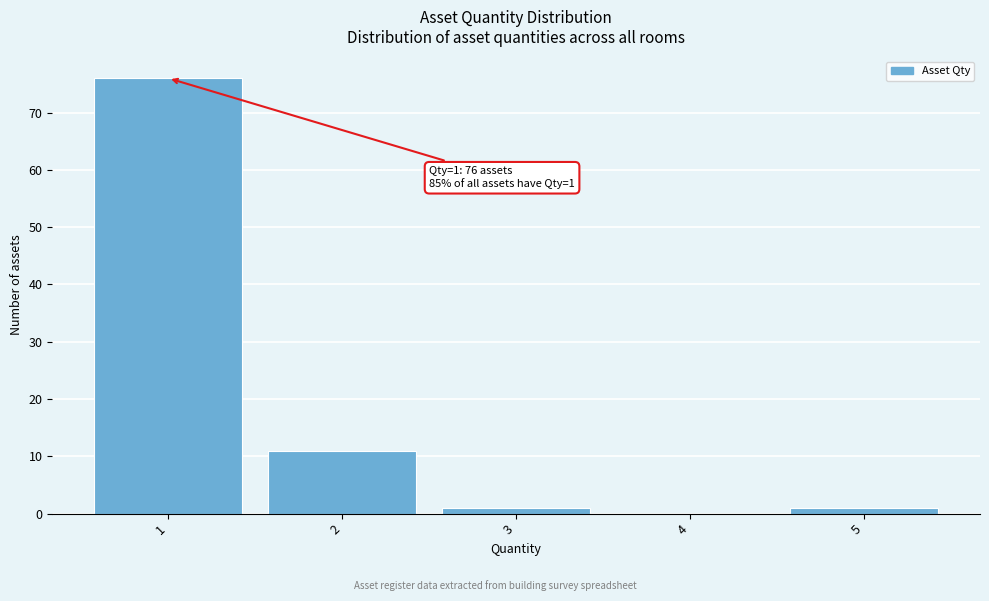

Reading left to right, extract all data points from this chart.

1=76	2=11	3=1	4=0	5=1